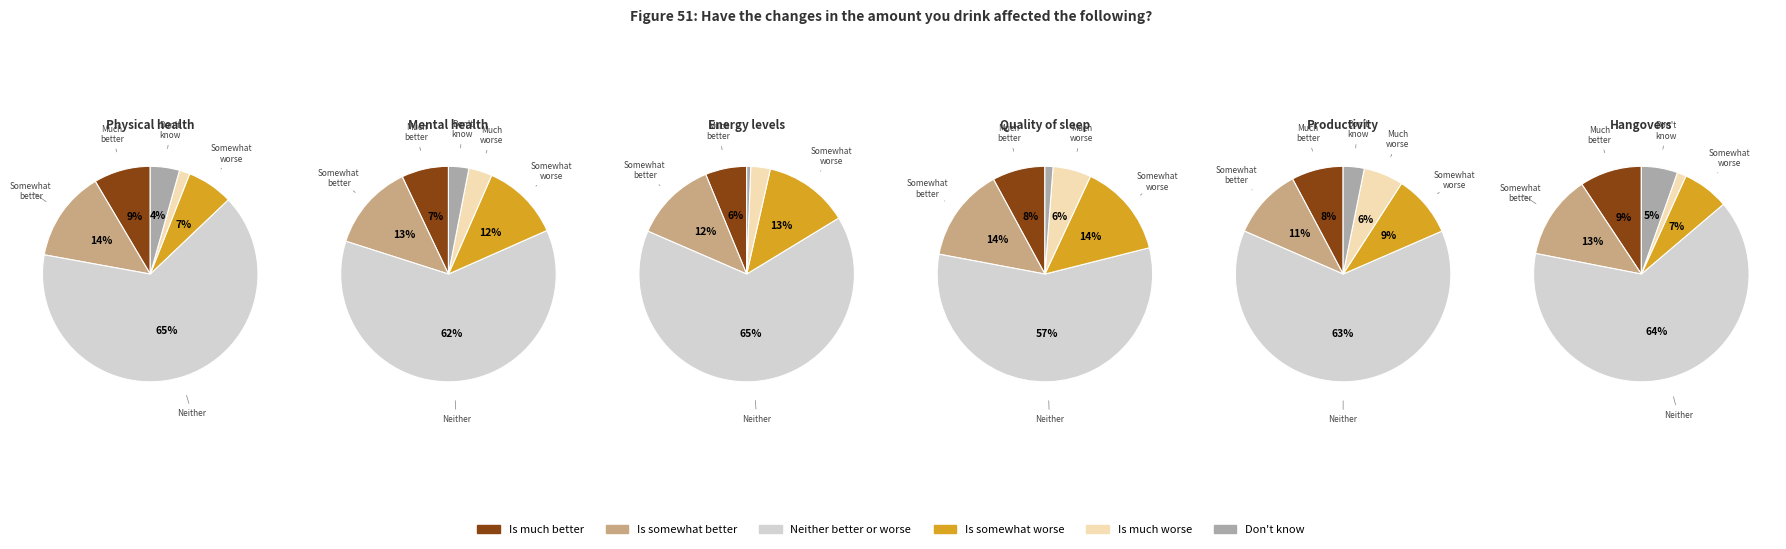

Rank the series by their maximum value, from highest to lowest.

Neither better or worse, Is somewhat better, Is somewhat worse, Is much better, Is much worse, Don't know